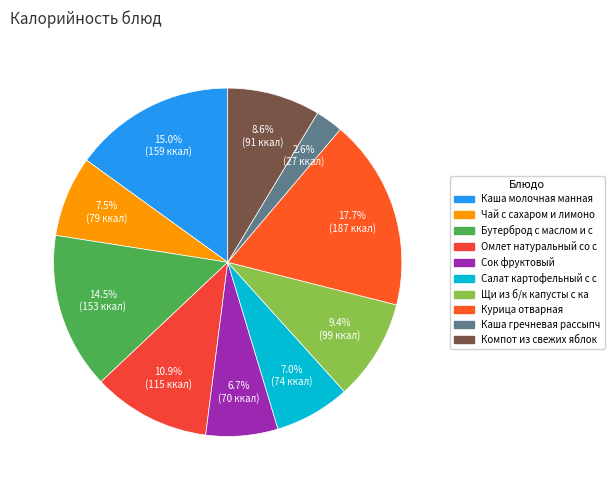

Which category has the biggest portion of the pie?

Курица отварная